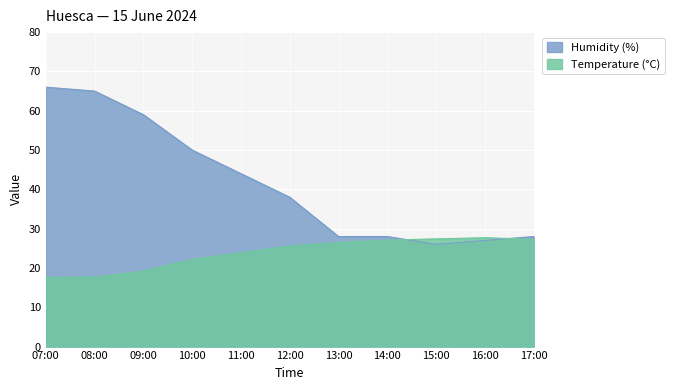

Reading left to right, what are all the values shown in this chart?

Temperature (°C): 07:00=17.6	08:00=17.7	09:00=19.2	10:00=22.2	11:00=23.9	12:00=25.6	13:00=26.5	14:00=27.1	15:00=27.4	16:00=27.7	17:00=27.3
Humidity (%): 07:00=66.0	08:00=65.0	09:00=59.0	10:00=50.0	11:00=44.0	12:00=38.0	13:00=28.0	14:00=28.0	15:00=26.0	16:00=27.0	17:00=28.0